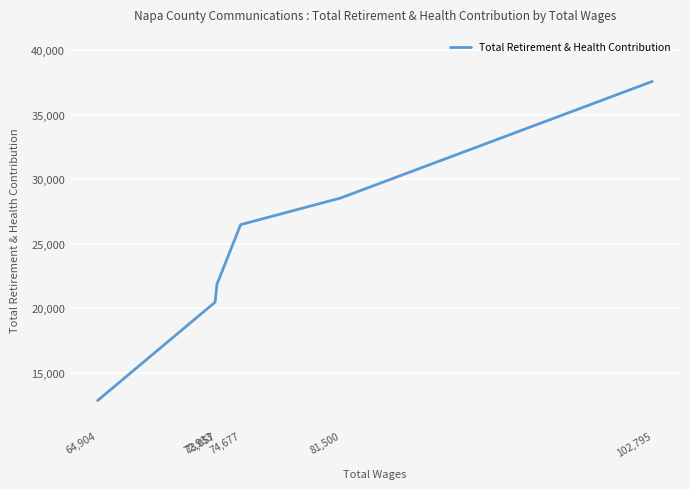

What is the approximate value at 72,933, to the nearest 50?

20500